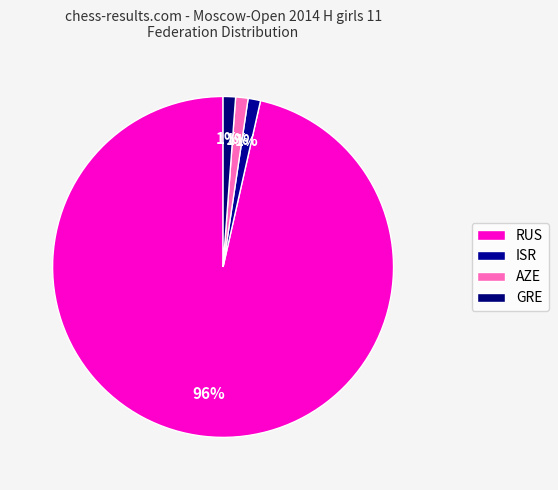

Does any single category account for the majority?

Yes